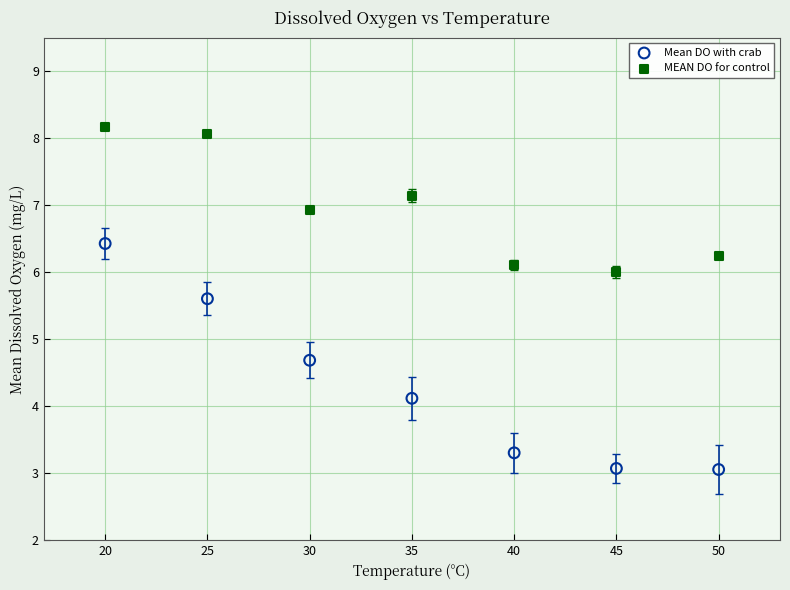

Which series has the widest spread of Y values?

Mean DO with crab